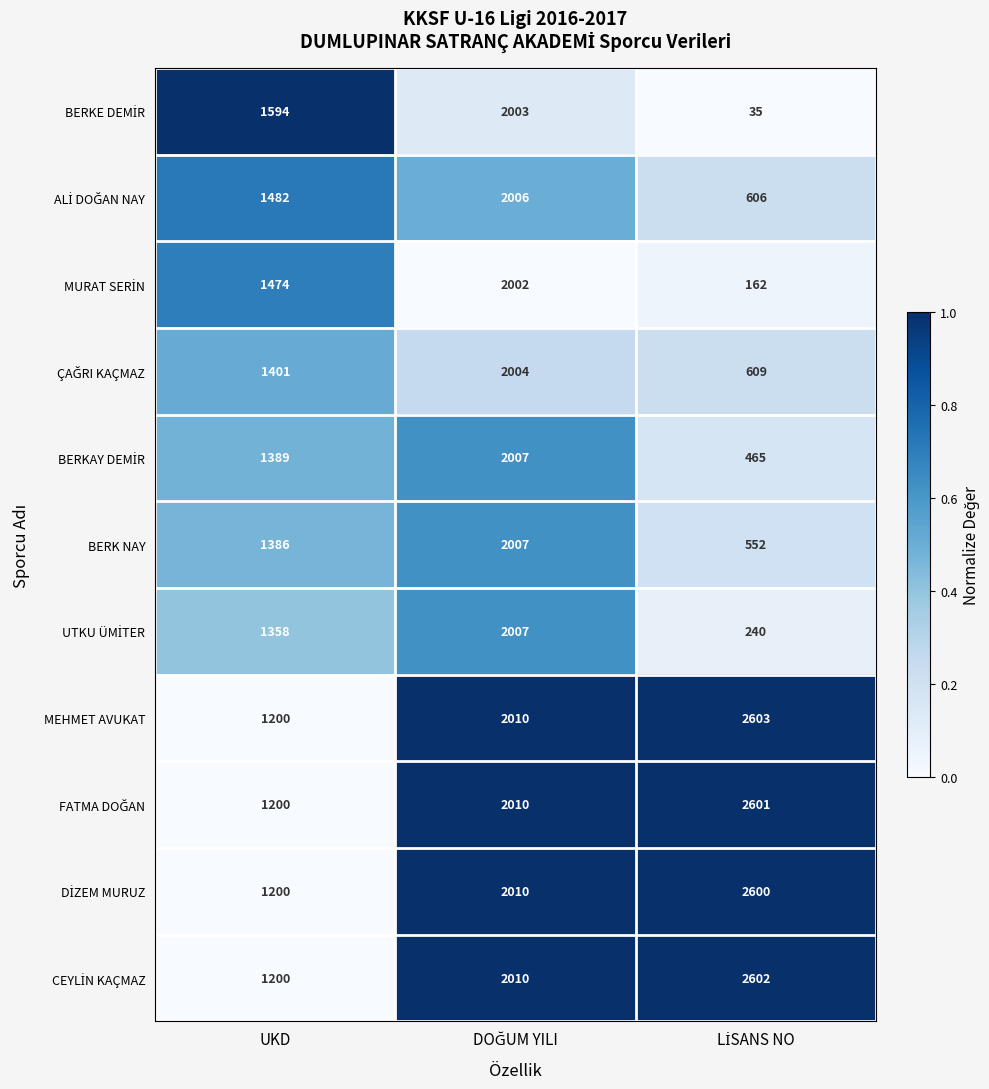

What is the minimum value for BERK NAY?

552